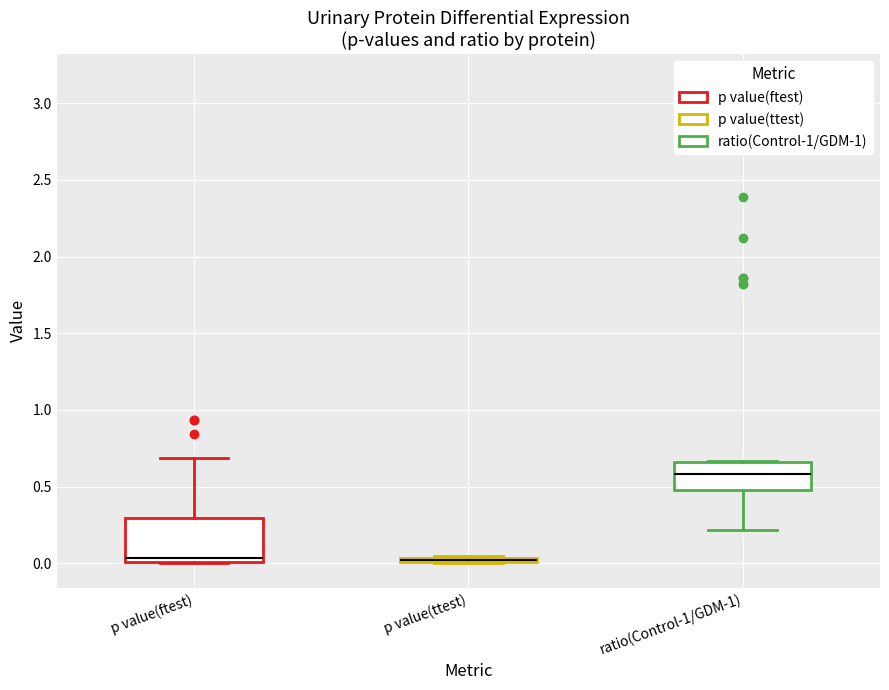

Where is the lower edge of the box for p value(ttest) on the y-axis? The values are not printed on the chart, so give them approximately, as read against the axis.

0.00